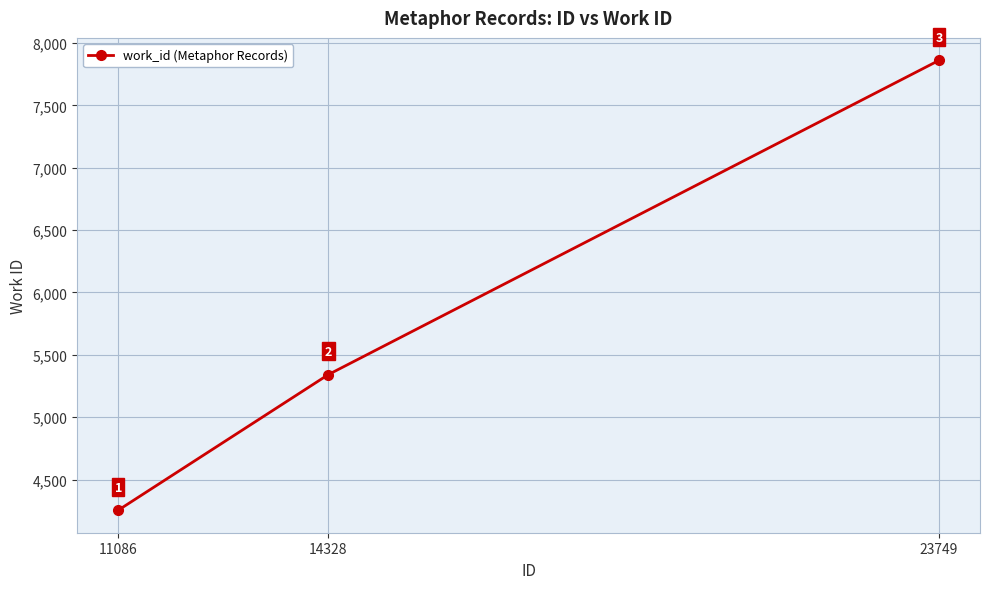

How many data points are less than 5342?

1